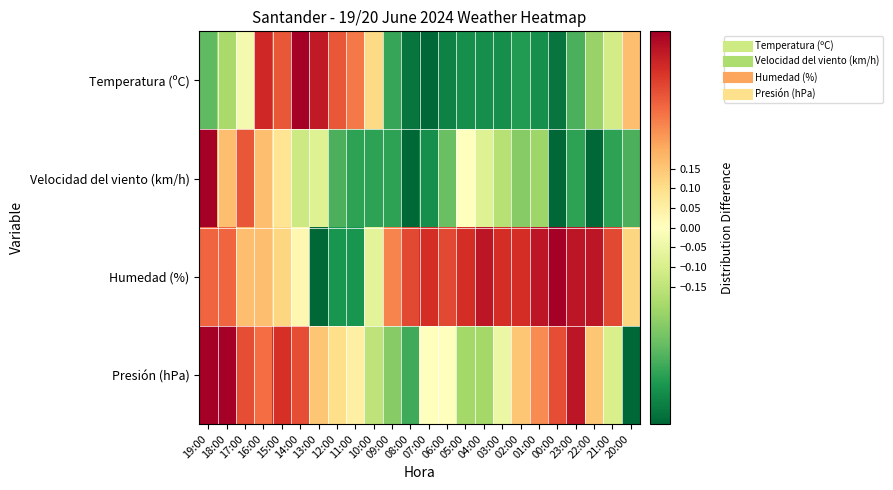

Reading right to left, what are all the values shown in this chart?

Temperatura (ºC): 20:00=0.2	21:00=-0.1	22:00=-0.2	23:00=-0.3	00:00=-0.5	01:00=-0.4	02:00=-0.4	03:00=-0.4	04:00=-0.4	05:00=-0.4	06:00=-0.4	07:00=-0.5	08:00=-0.5	09:00=-0.4	10:00=0.1	11:00=0.3	12:00=0.3	13:00=0.4	14:00=0.5	15:00=0.3	16:00=0.4	17:00=-0.0	18:00=-0.2	19:00=-0.3
Velocidad del viento (km/h): 20:00=-0.3	21:00=-0.4	22:00=-0.5	23:00=-0.4	00:00=-0.5	01:00=-0.2	02:00=-0.2	03:00=-0.2	04:00=-0.1	05:00=0.0	06:00=-0.3	07:00=-0.4	08:00=-0.5	09:00=-0.4	10:00=-0.4	11:00=-0.4	12:00=-0.3	13:00=-0.1	14:00=-0.1	15:00=0.1	16:00=0.2	17:00=0.3	18:00=0.2	19:00=0.5
Humedad (%): 20:00=0.1	21:00=0.4	22:00=0.5	23:00=0.5	00:00=0.5	01:00=0.5	02:00=0.4	03:00=0.4	04:00=0.5	05:00=0.4	06:00=0.4	07:00=0.4	08:00=0.4	09:00=0.3	10:00=-0.1	11:00=-0.4	12:00=-0.4	13:00=-0.5	14:00=0.0	15:00=0.1	16:00=0.2	17:00=0.2	18:00=0.3	19:00=0.3
Presión (hPa): 20:00=-0.5	21:00=-0.1	22:00=0.1	23:00=0.4	00:00=0.4	01:00=0.2	02:00=0.1	03:00=-0.1	04:00=-0.2	05:00=-0.2	06:00=0.0	07:00=0.0	08:00=-0.4	09:00=-0.2	10:00=-0.1	11:00=0.1	12:00=0.1	13:00=0.1	14:00=0.4	15:00=0.4	16:00=0.3	17:00=0.4	18:00=0.5	19:00=0.5